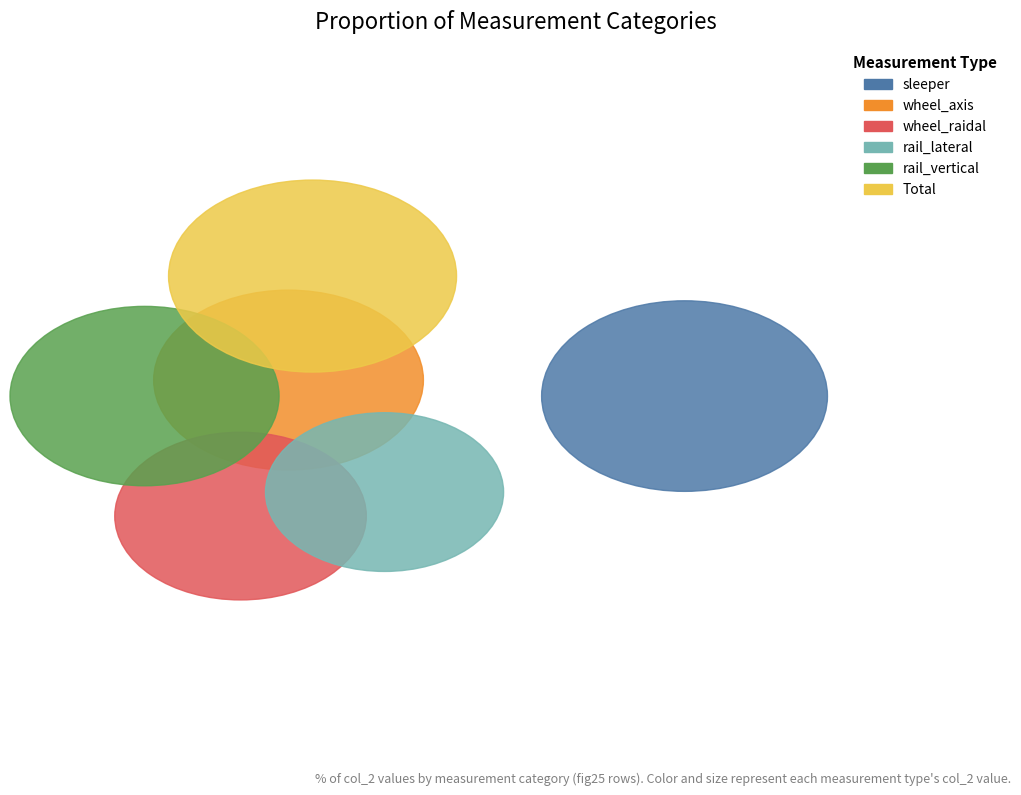

To the nearest percent, what is the difference between the largest and smallest slice percentages?

6%